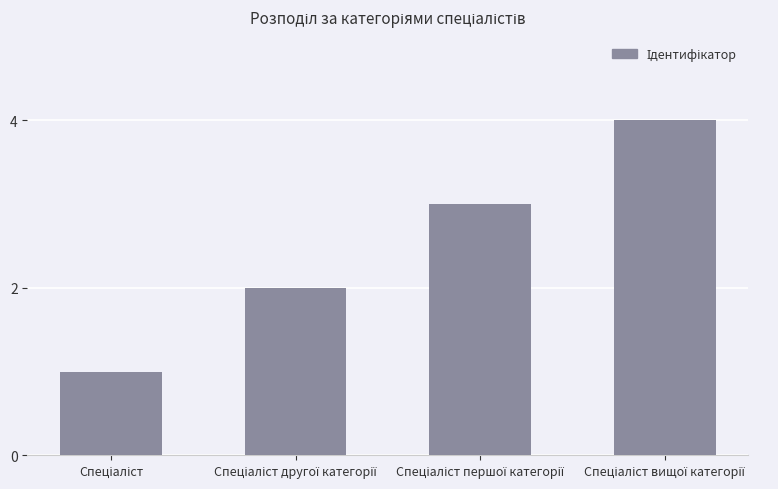

Reading left to right, extract all data points from this chart.

1	2	3	4